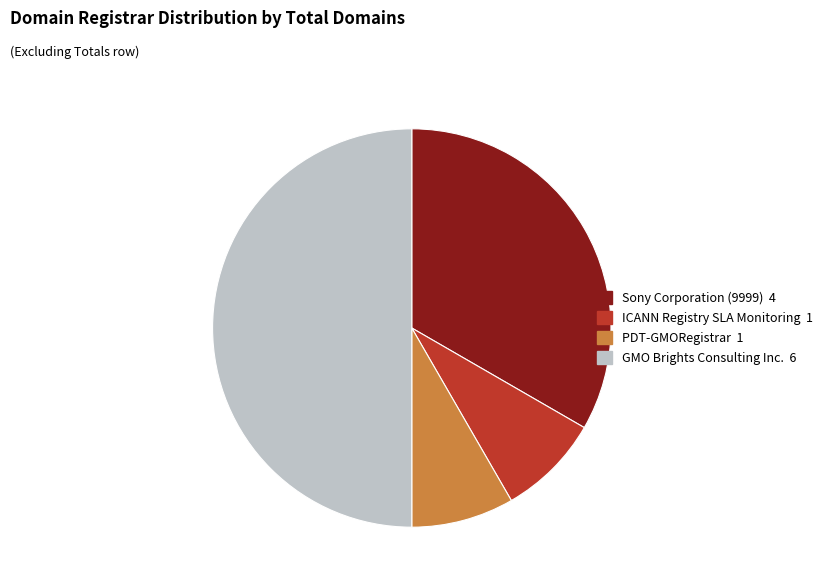

Is the sum of GMO Brights Consulting Inc. 6 and ICANN Registry SLA Monitoring 1 greater than half?

Yes